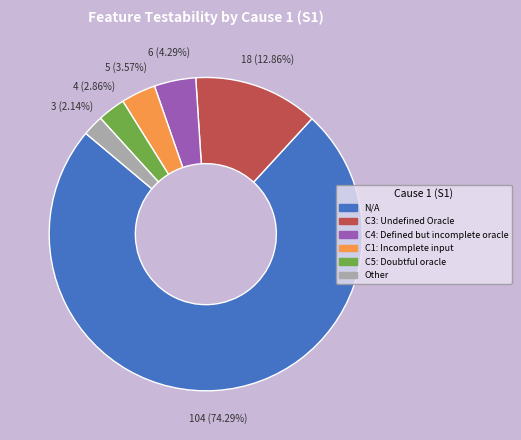

Which slice is the largest?

N/A